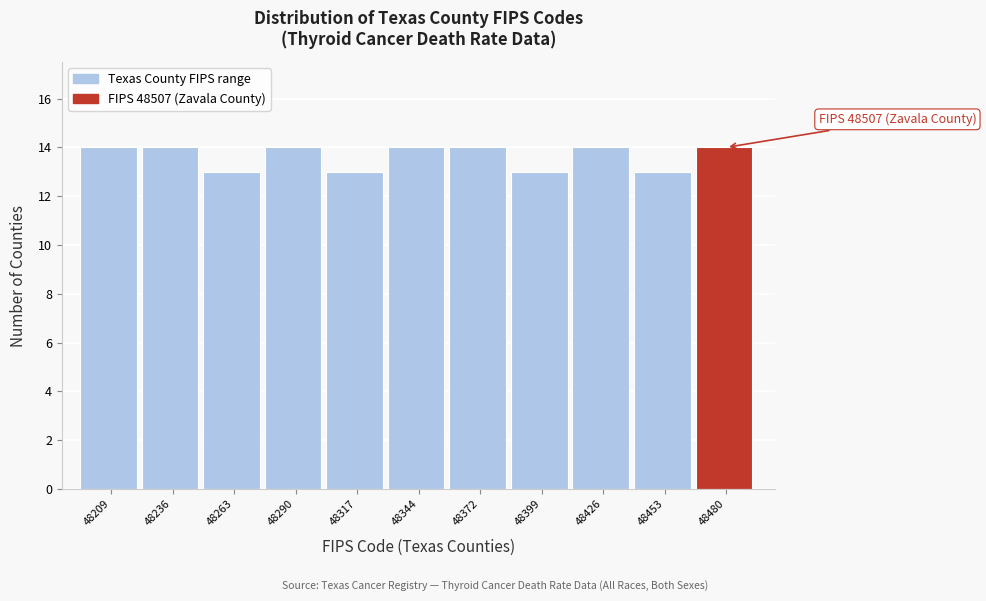

Reading right to left, transcribe all the data shown in this chart.

14	13	14	13	14	14	13	14	13	14	14